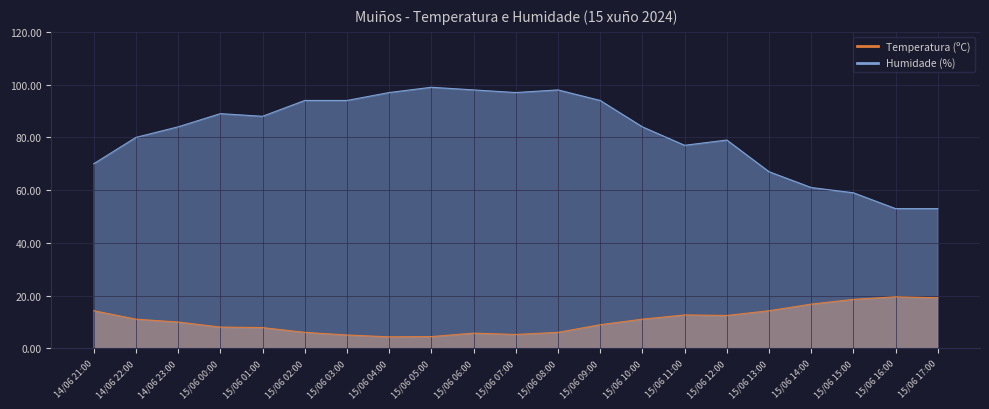

True or false: Temperatura (ºC) has more than 0 interior local peaks.

True